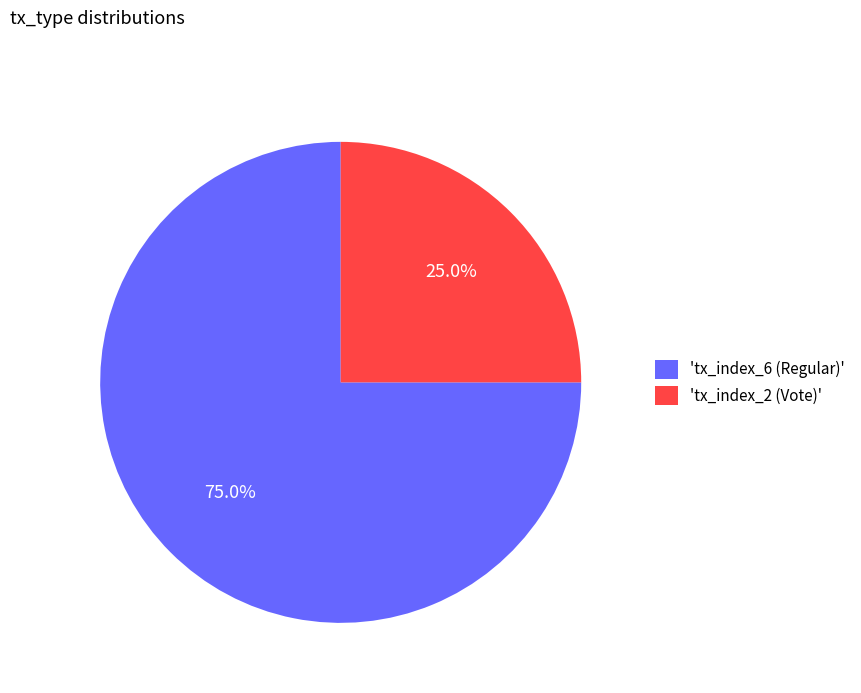

To the nearest percent, what is the average slice percentage?

50%